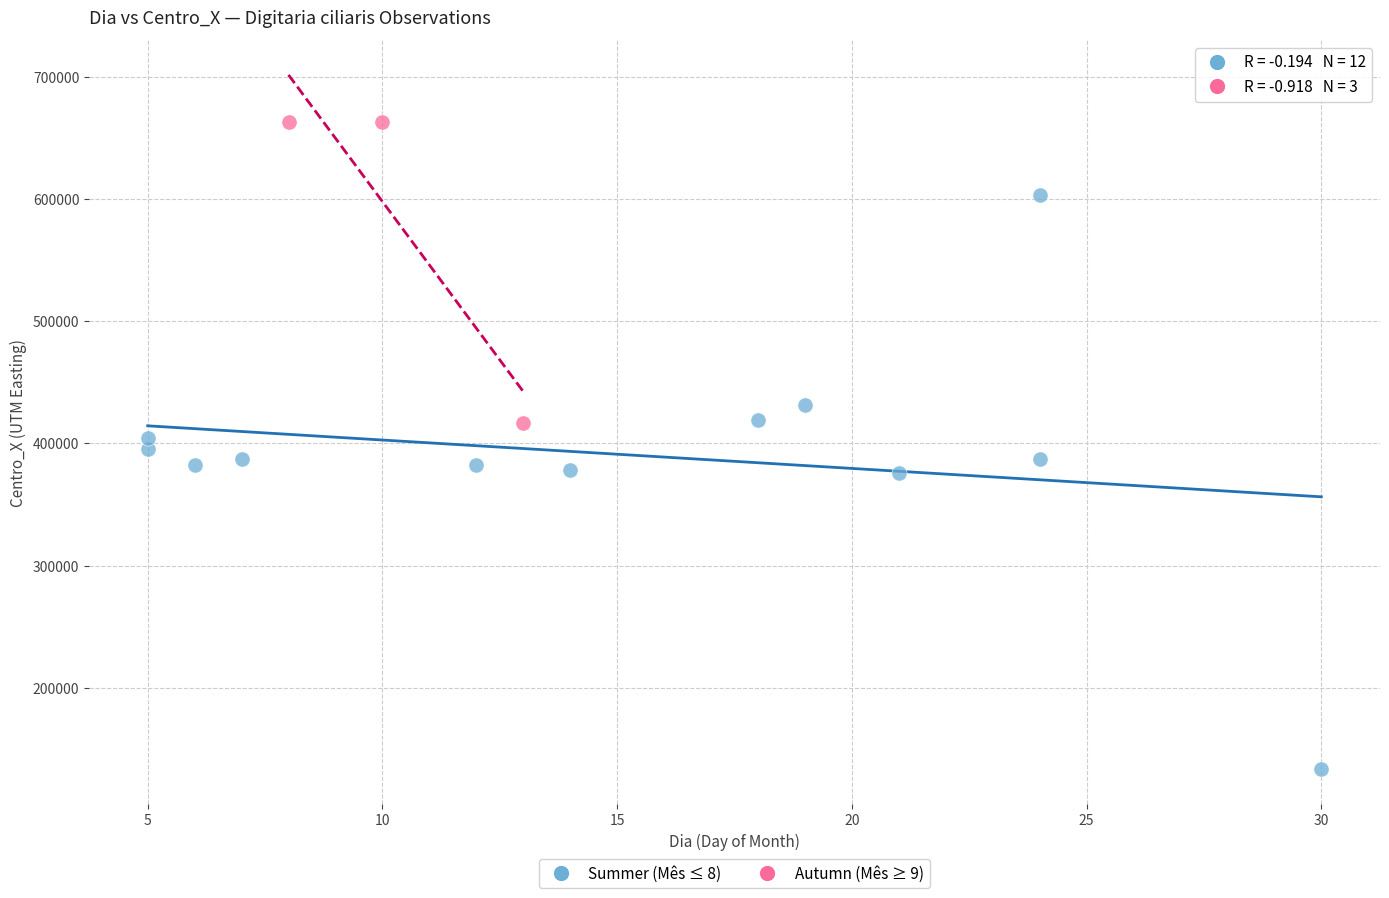

What are all the series names shown in the legend?

Summer (Mês ≤ 8), Autumn (Mês ≥ 9)